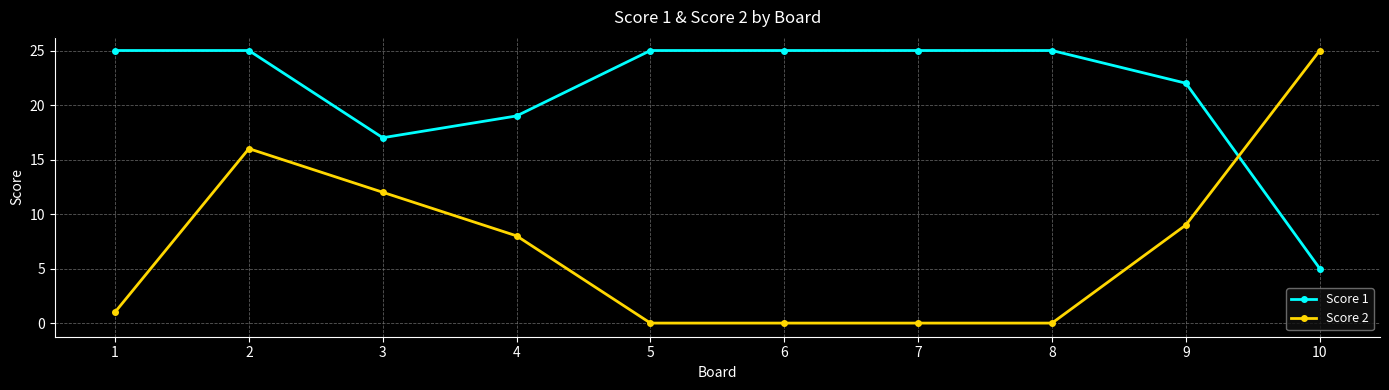

What is the spread (max minus min) of values at 10?

20